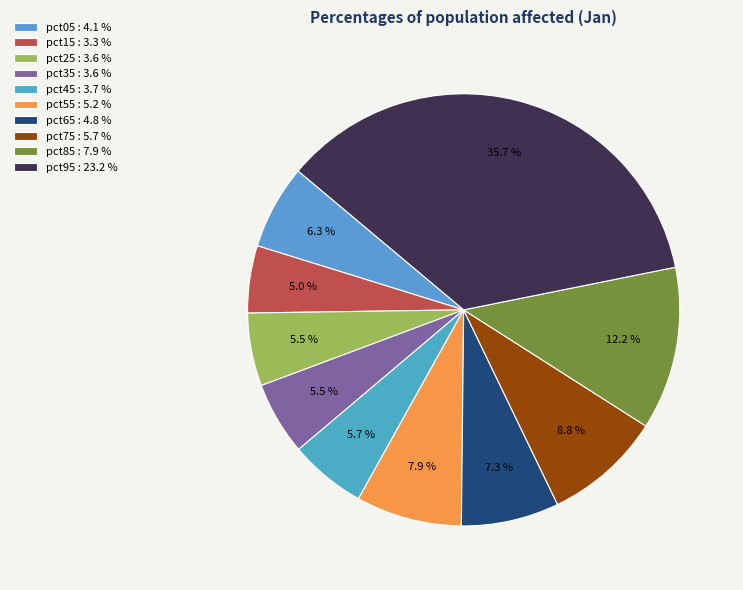

Which category has the biggest portion of the pie?

pct95